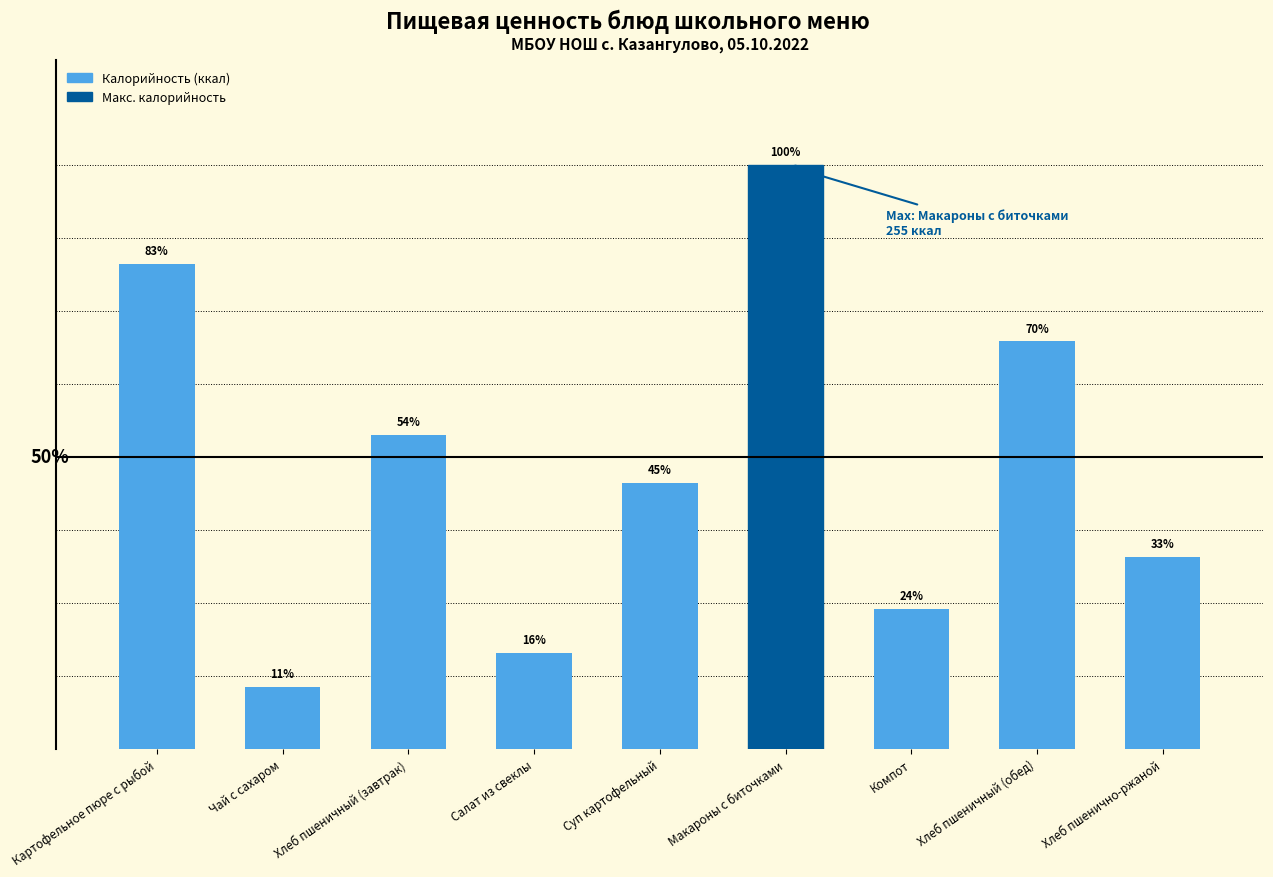

Between Хлеб пшенично-ржаной and Суп картофельный, which is larger?

Суп картофельный